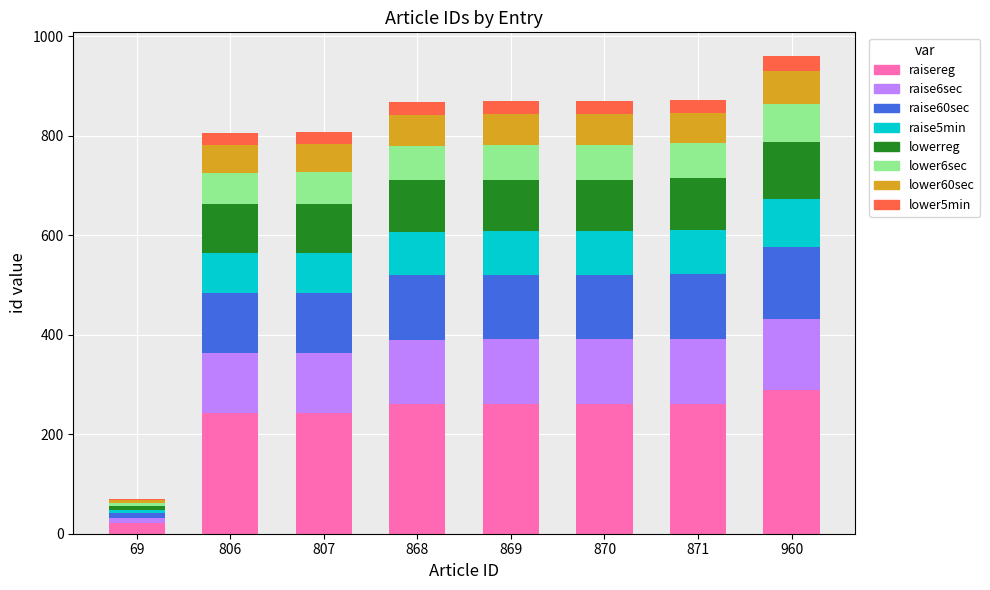

Which category has the highest value in the raisereg series?

960